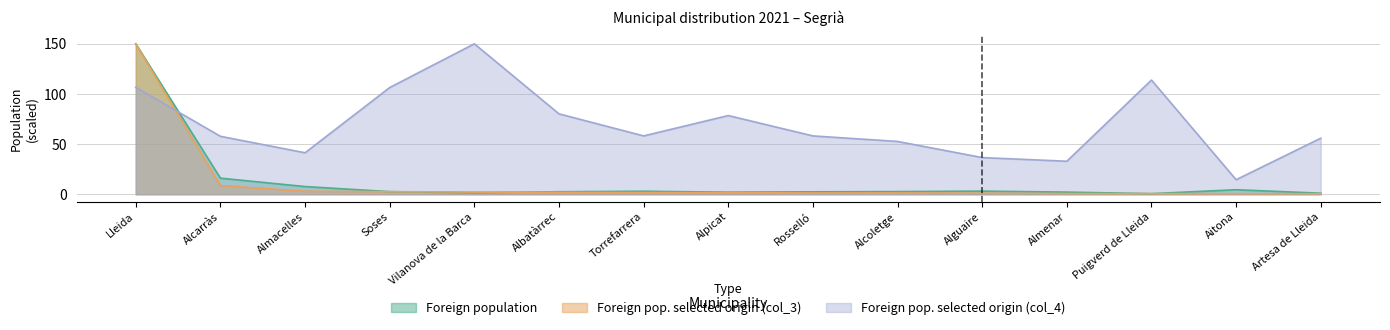

Which category has the lowest value in the Foreign pop. selected origin (col_3) series?

Artesa de Lleida